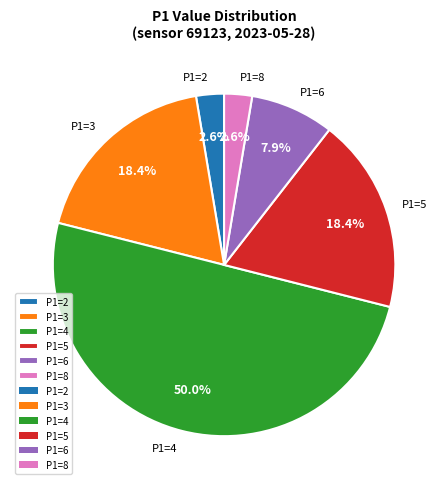

The P1=4 slice represents 1% of the pie. True or false?

False